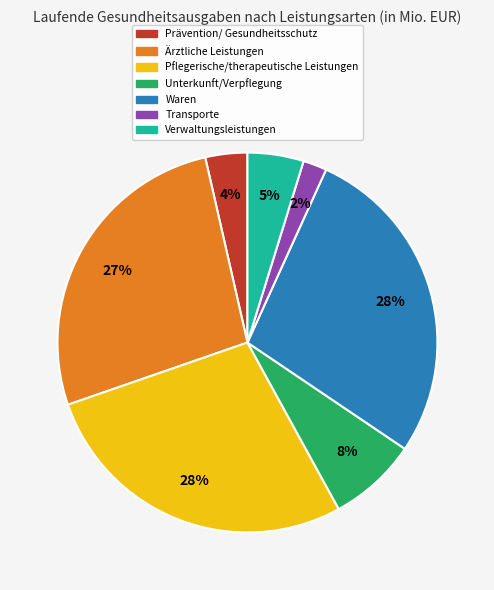

Is it true that Waren is 33% of the pie?

False